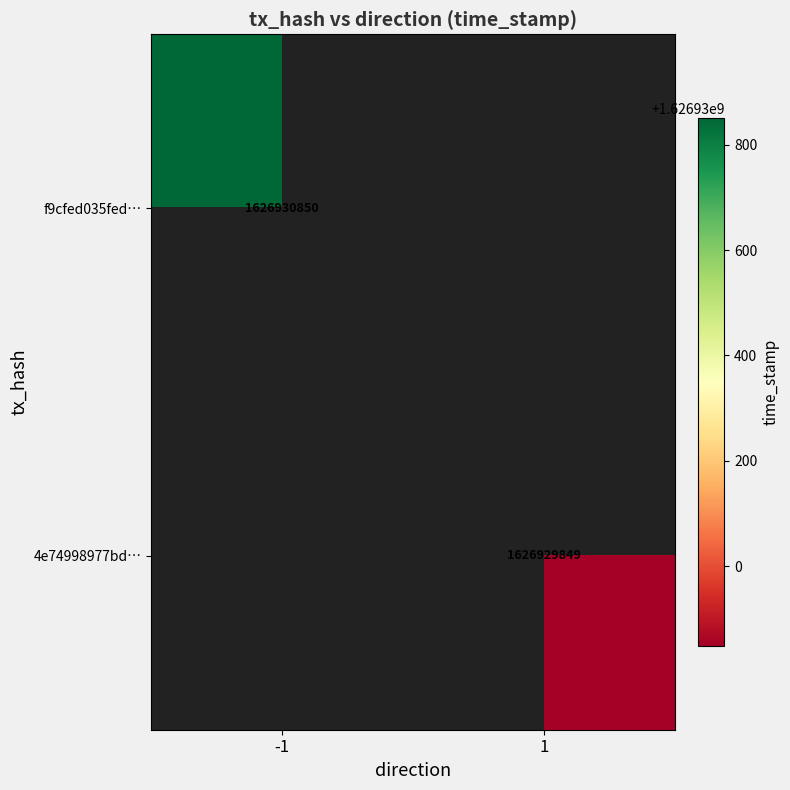

Which series changed the most between 0 and 1?

f9cfed035fed59f76c1076379d6c119e5a7568f